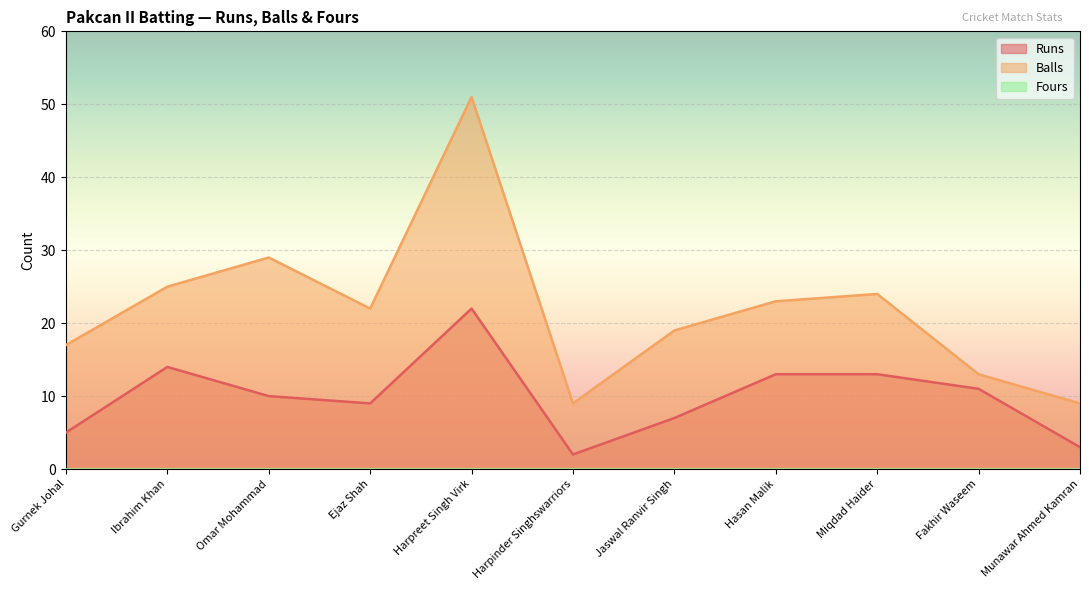

True or false: Balls and Runs intersect in this chart.

False